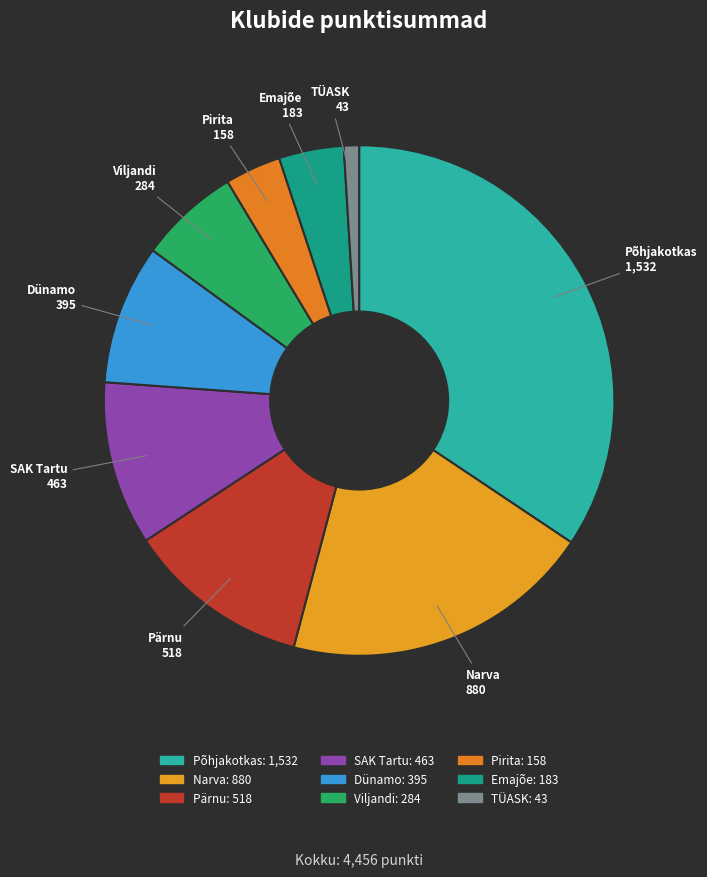

Do TÜASK and Narva together represent more than half of the pie?

No